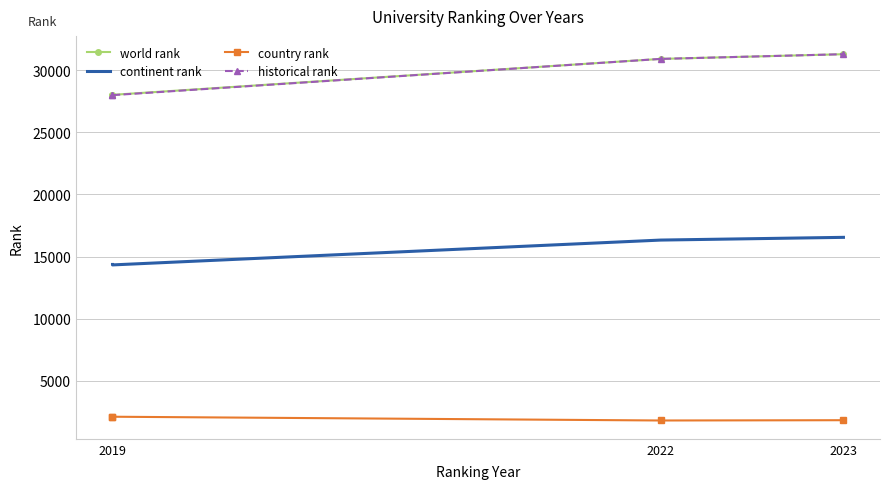

What are all the series names shown in the legend?

world rank, continent rank, country rank, historical rank